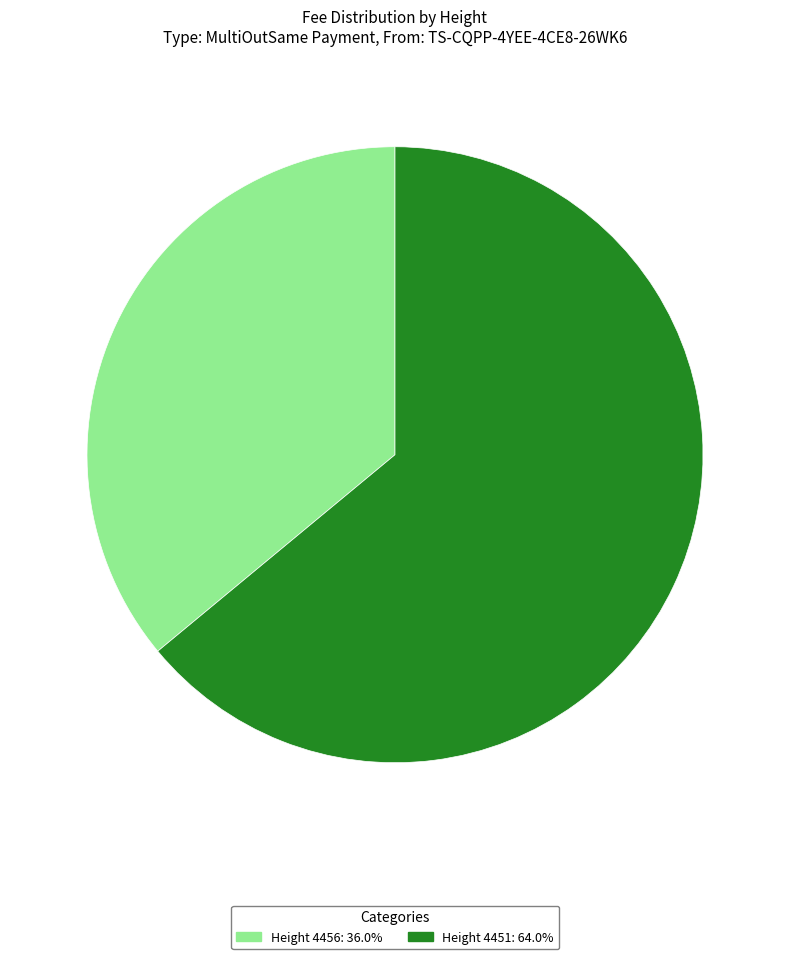

Is there a majority slice in this chart?

Yes